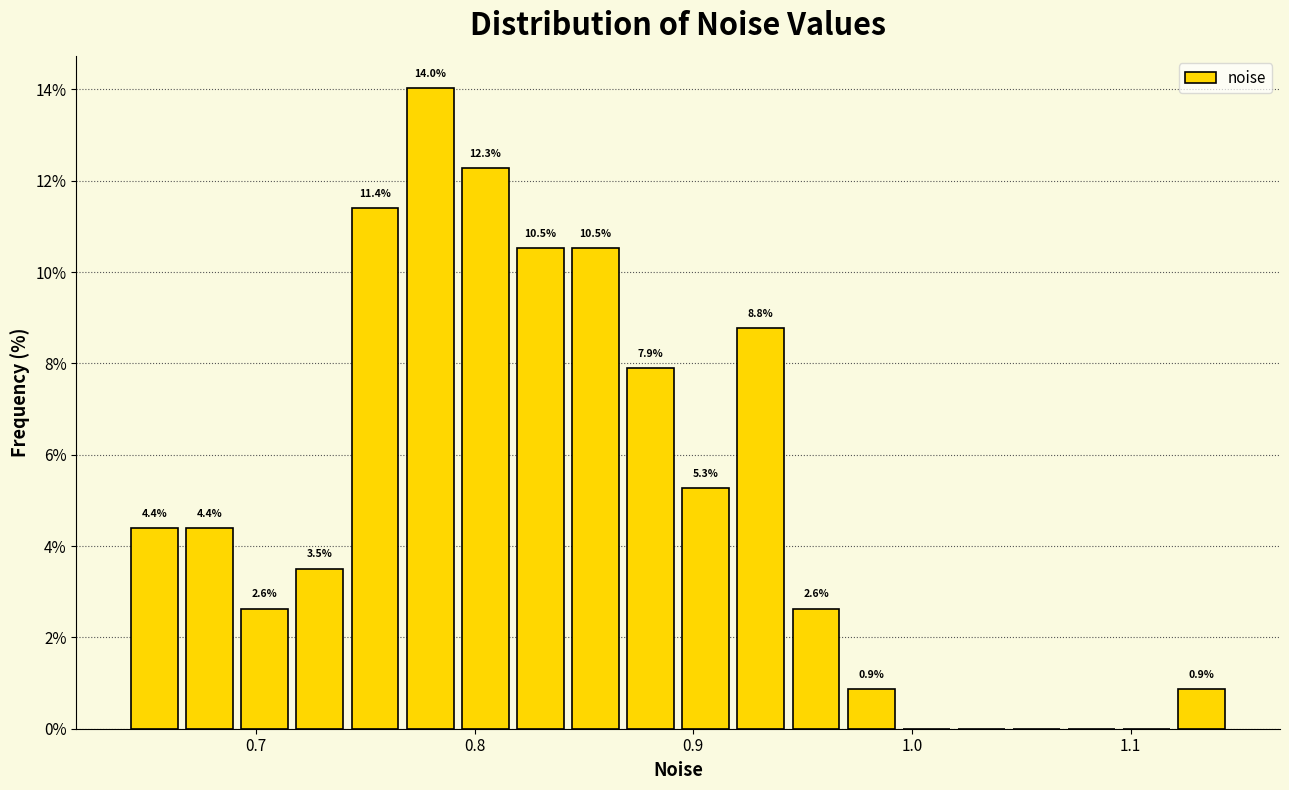

Read against the x-axis, roughly where is the centre of the tallest bar?

0.78